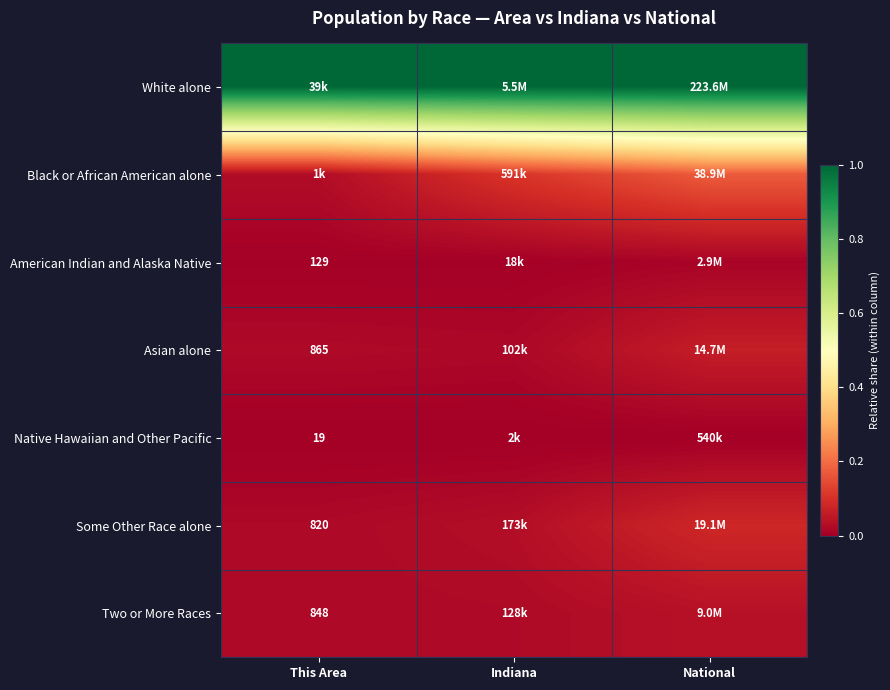

Count the number of categories in the chart.

3